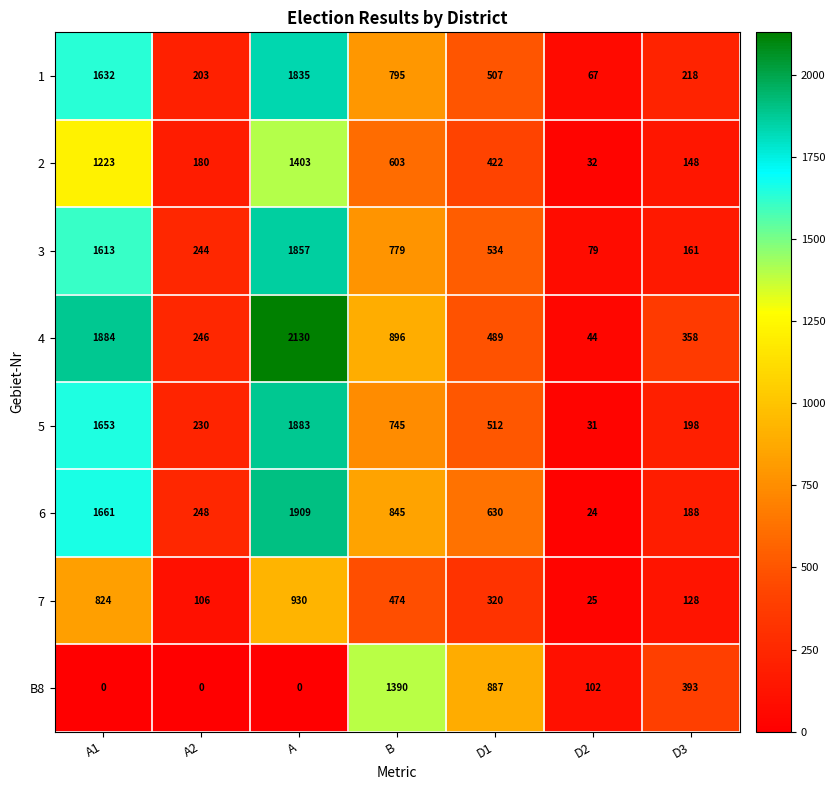

At A1, list the series in order from smallest to largest.

B8, 7, 2, 3, 1, 5, 6, 4